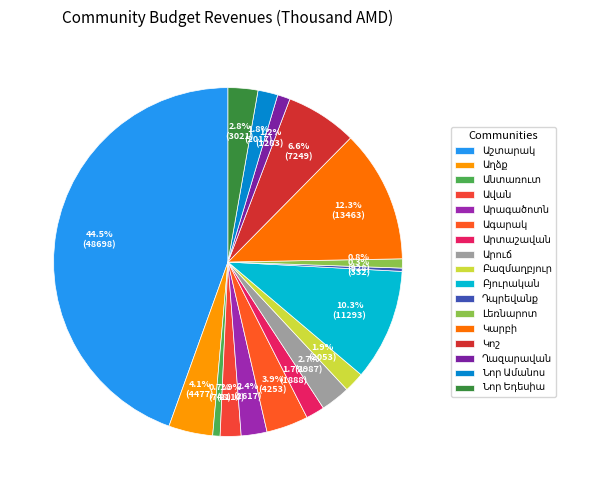

Count the number of slices in the pie.

17